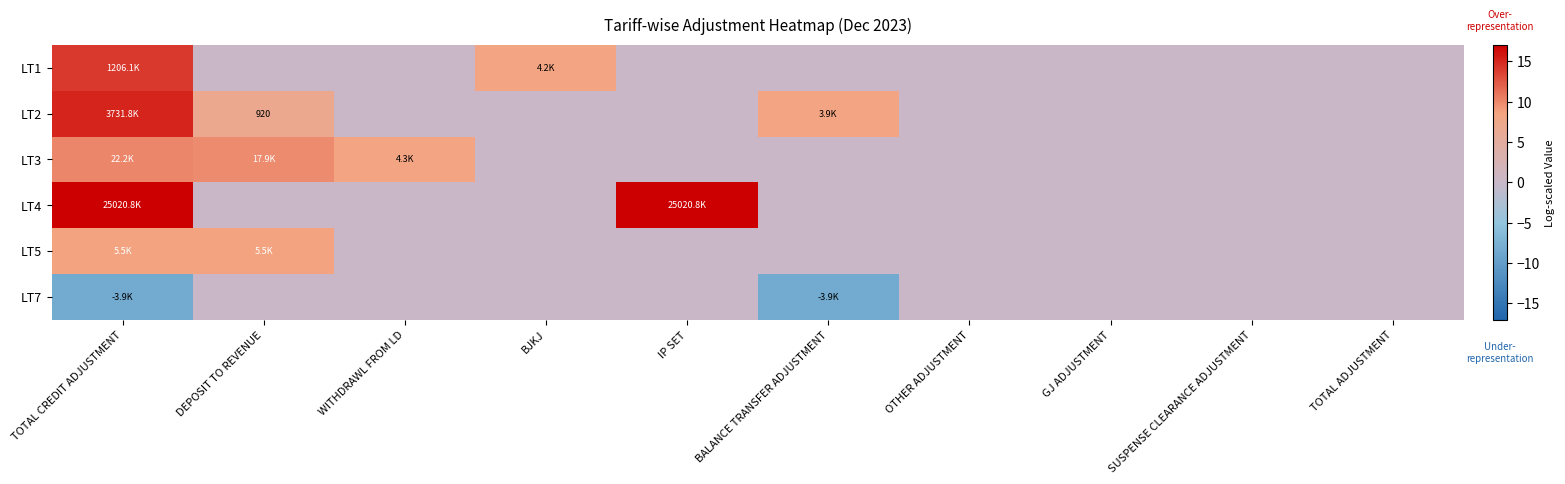

How many values in the LT5 series exceed 0?

2